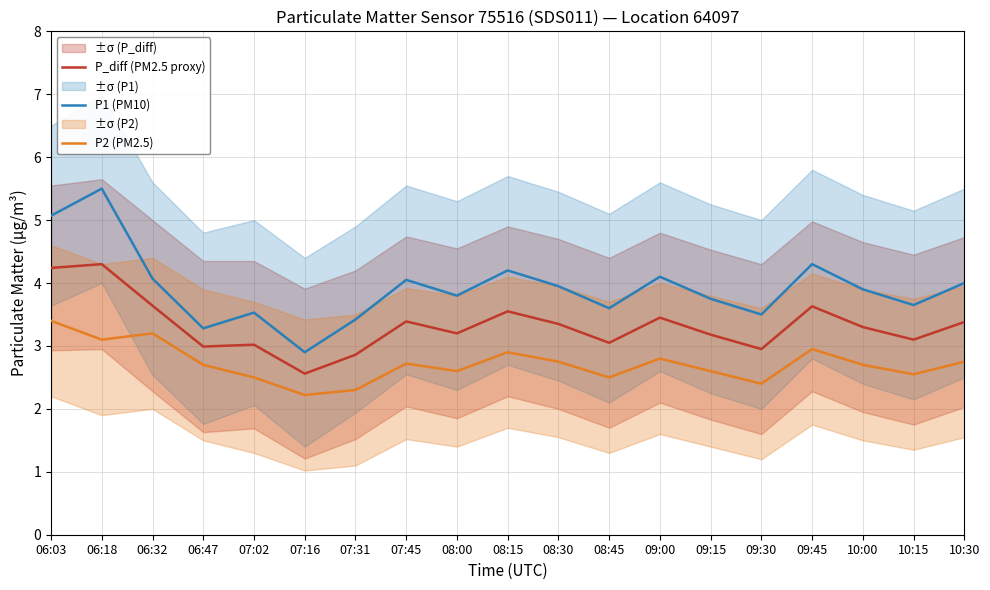

At which category does the chart reach its peak across all series?

06:18